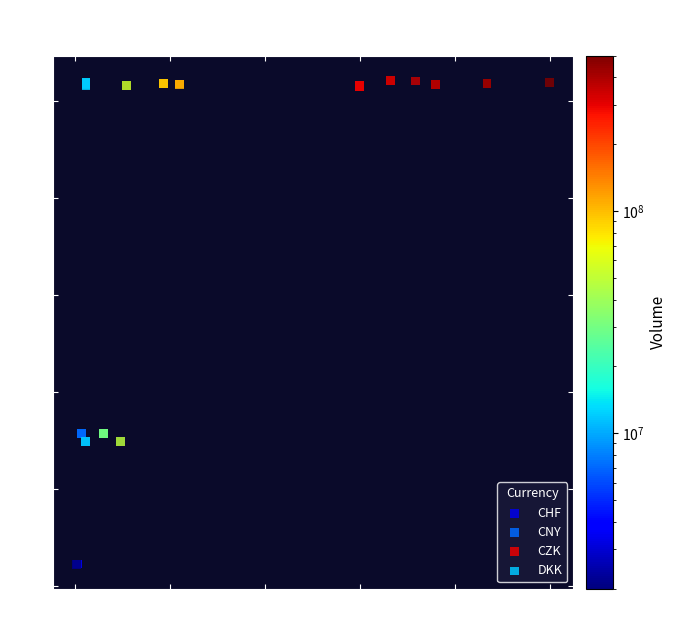

Which series has the widest spread of Y values?

CZK